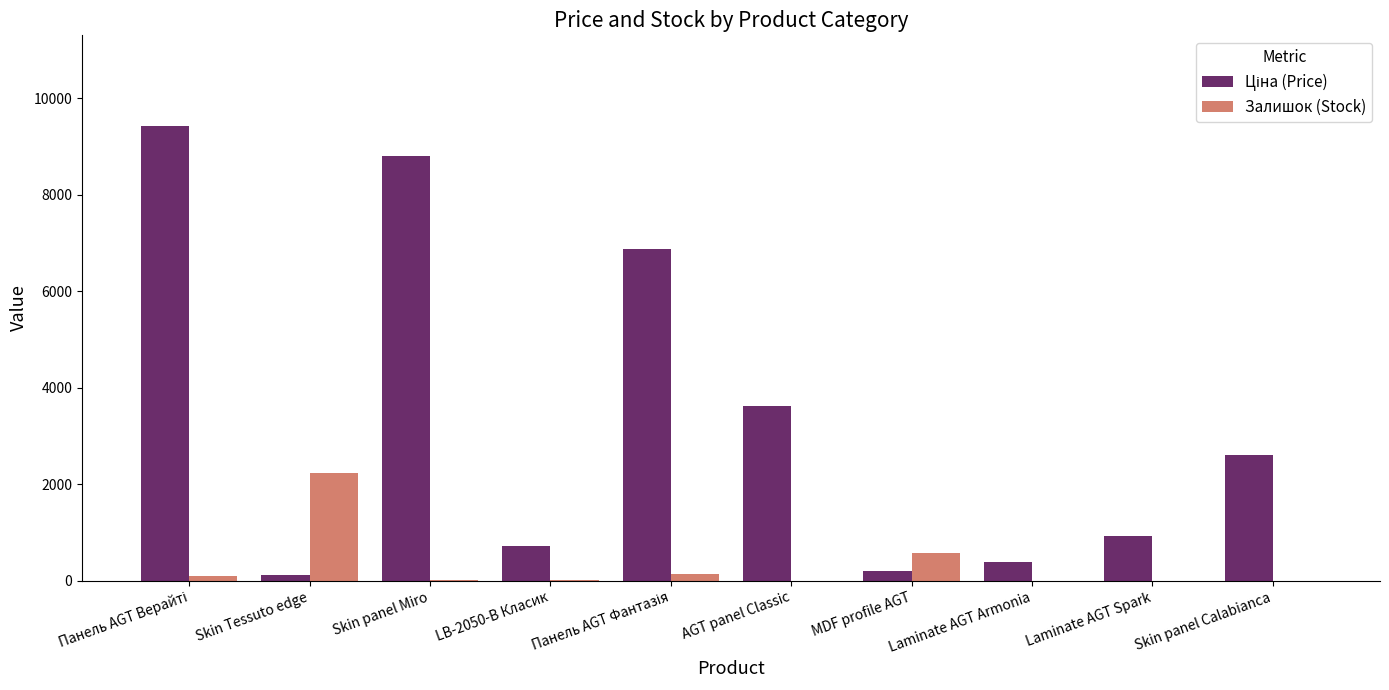

What is the sum of all Залишок (Stock) values?

3037.0